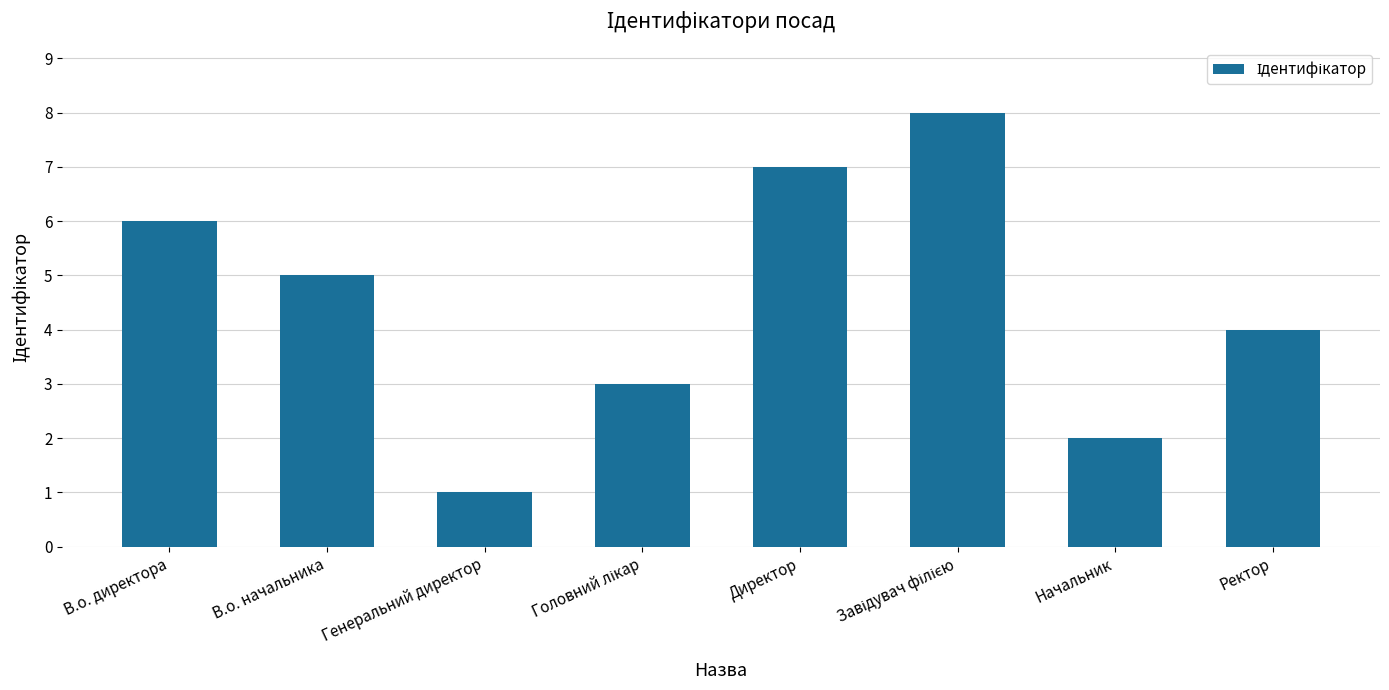

What is the change in value from В.о. директора to Начальник?

-4